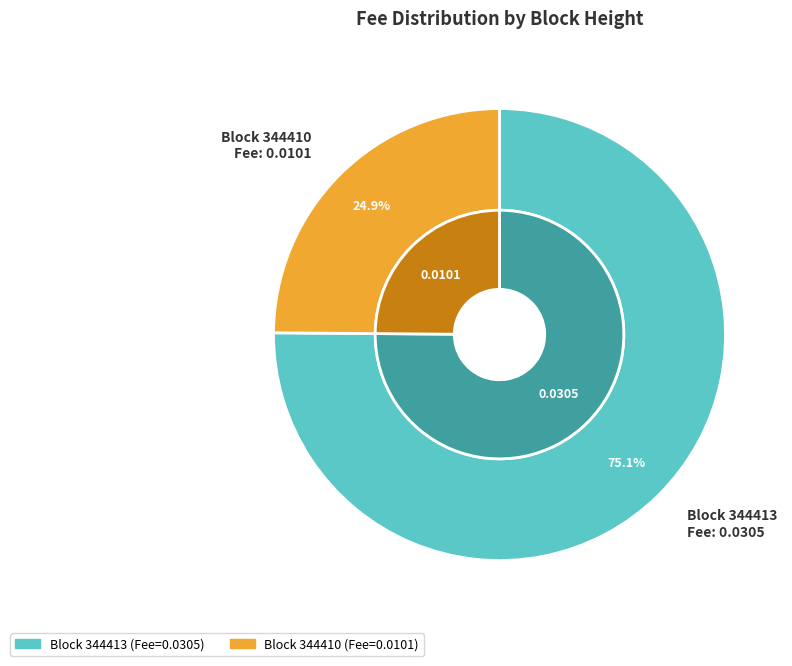

Which slice represents more than half of the pie?

344413